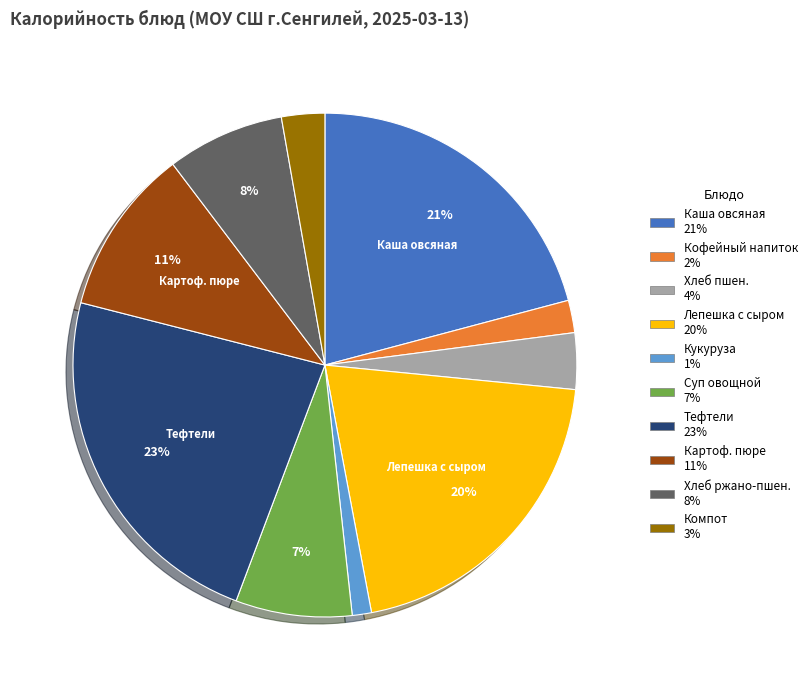

Is there a majority slice in this chart?

No